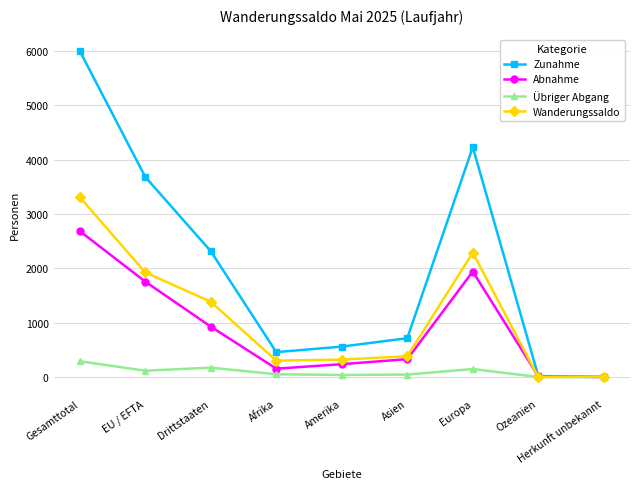

At which category is the sum across all series the highest?

Gesamttotal